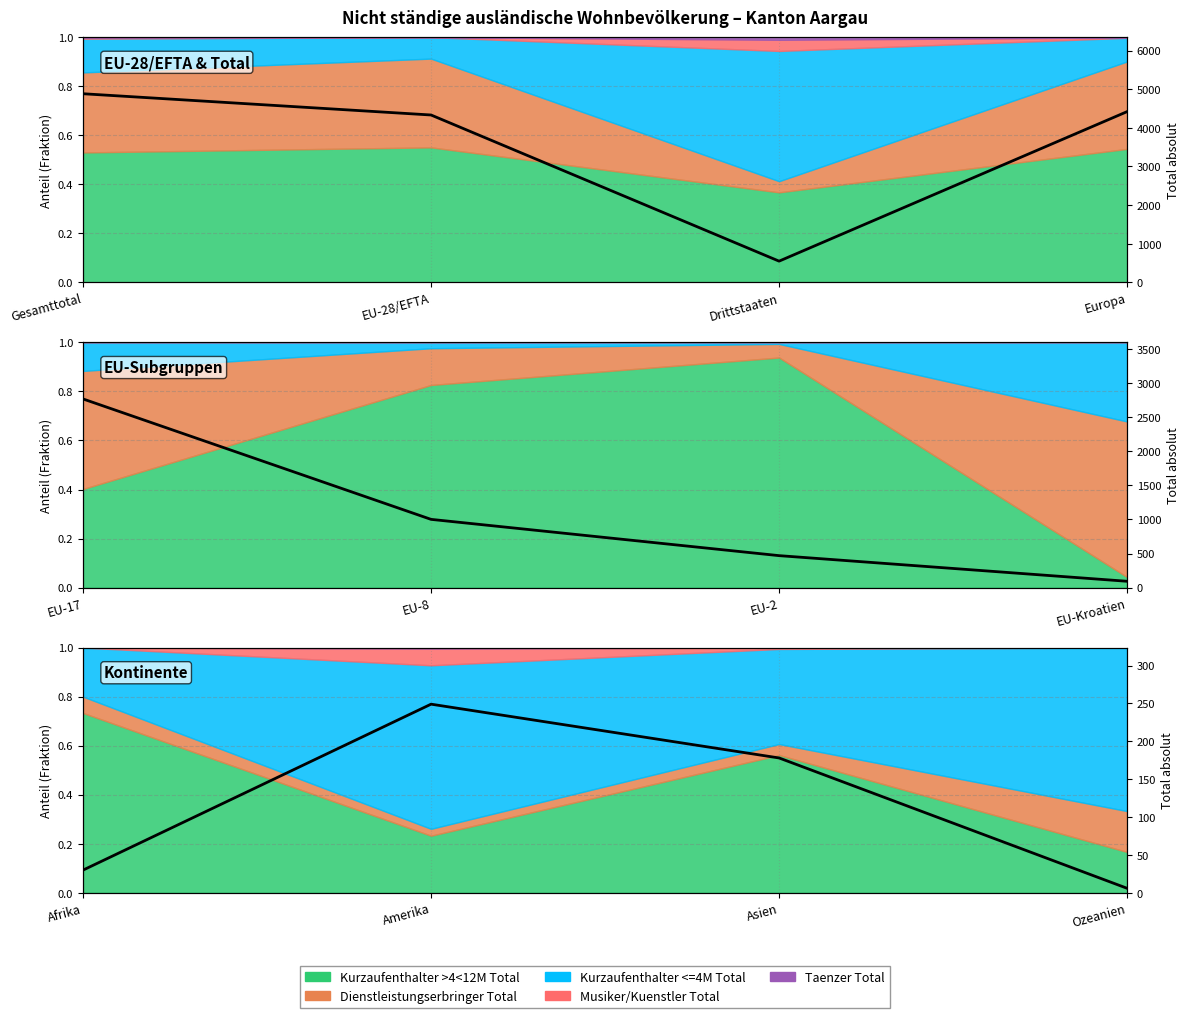

At which category does the data reach its first local peak?

EU-28/EFTA